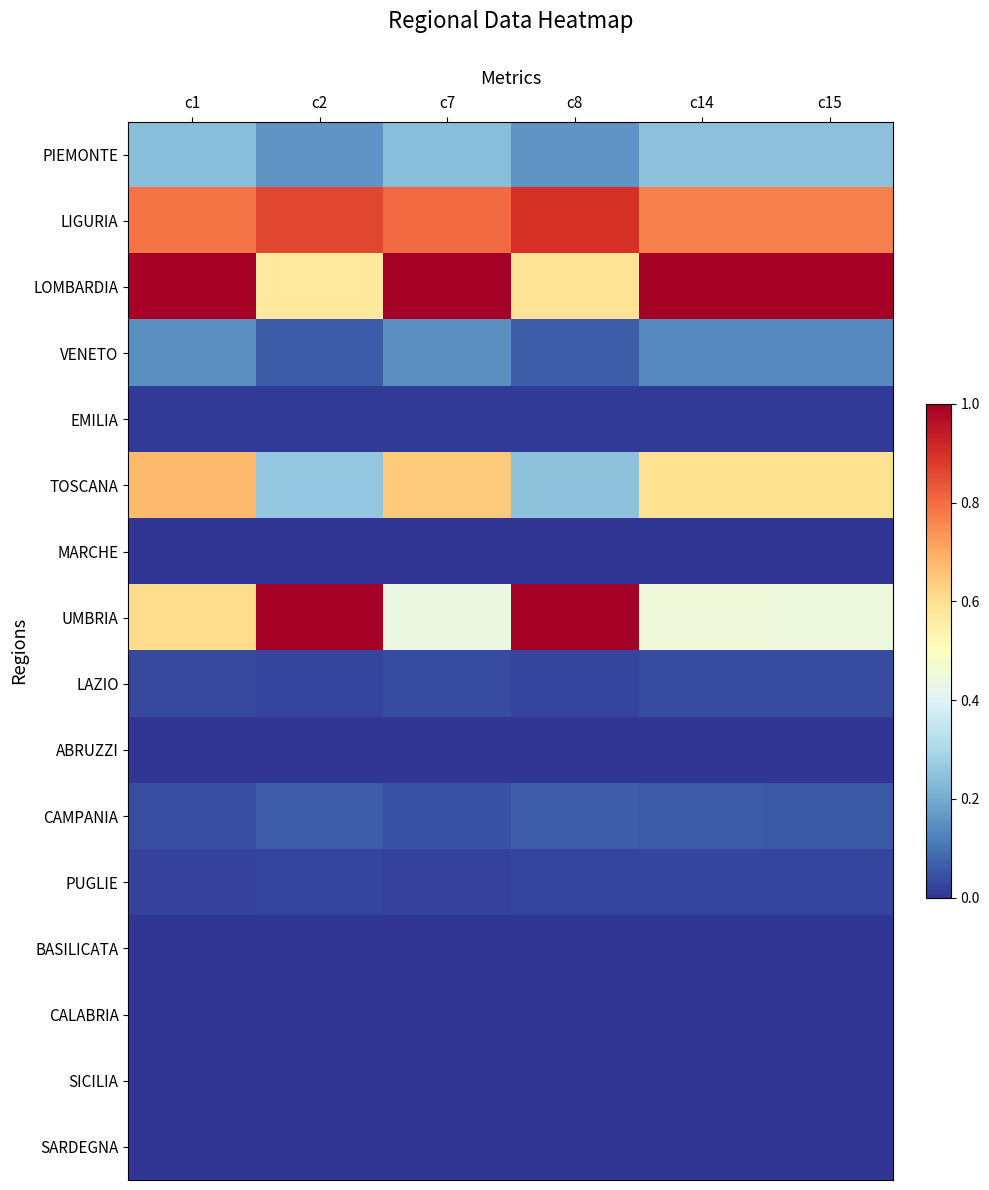

How many categories are shown in the chart?

6